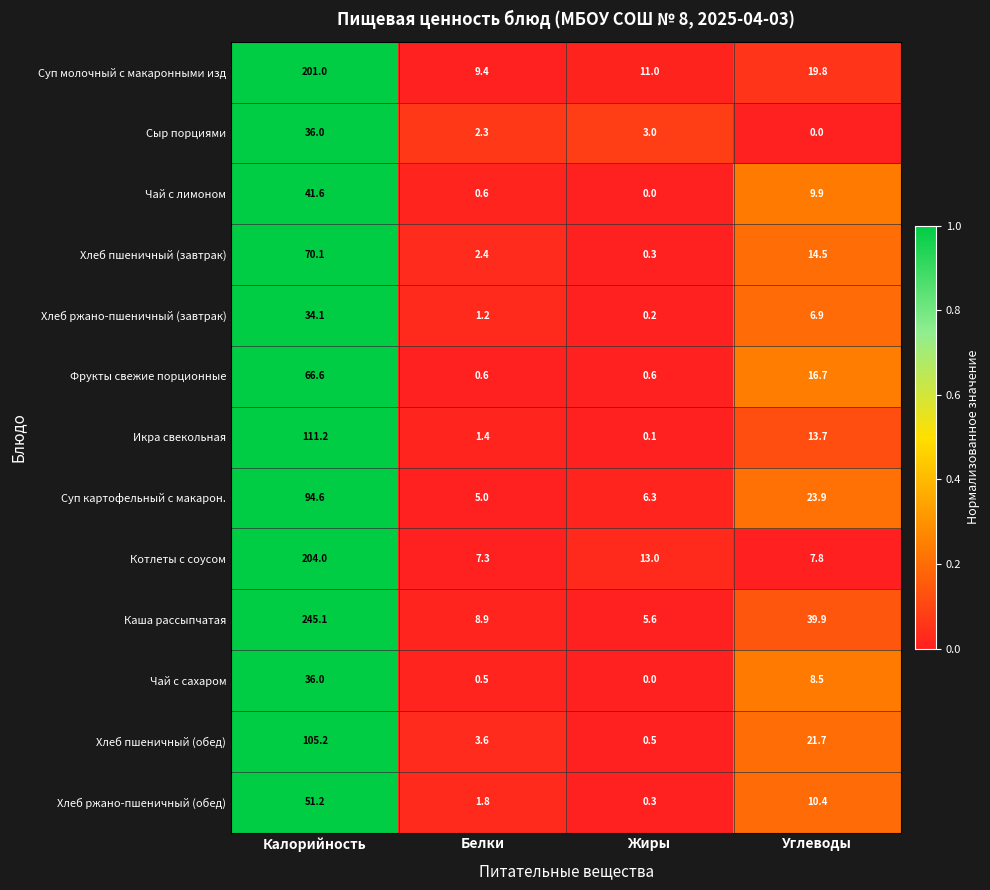

What is the difference between the Сыр порциями values at Белки and Калорийность?

33.7